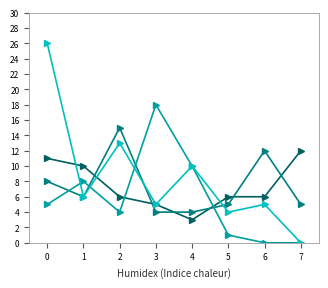

What is the maximum value shown in the chart?

26